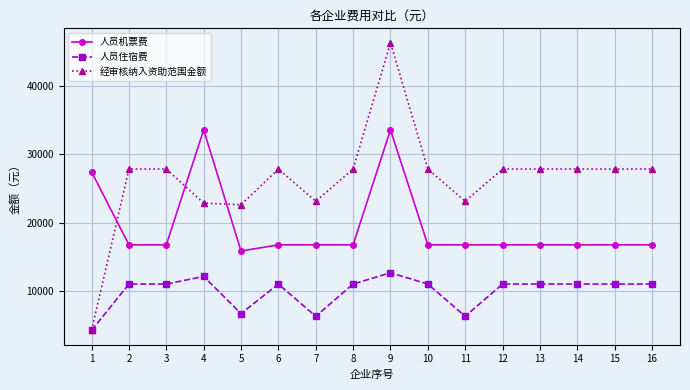

After their last crossing, which series has the higher values: 人员机票费 or 经审核纳入资助范围金额?

经审核纳入资助范围金额